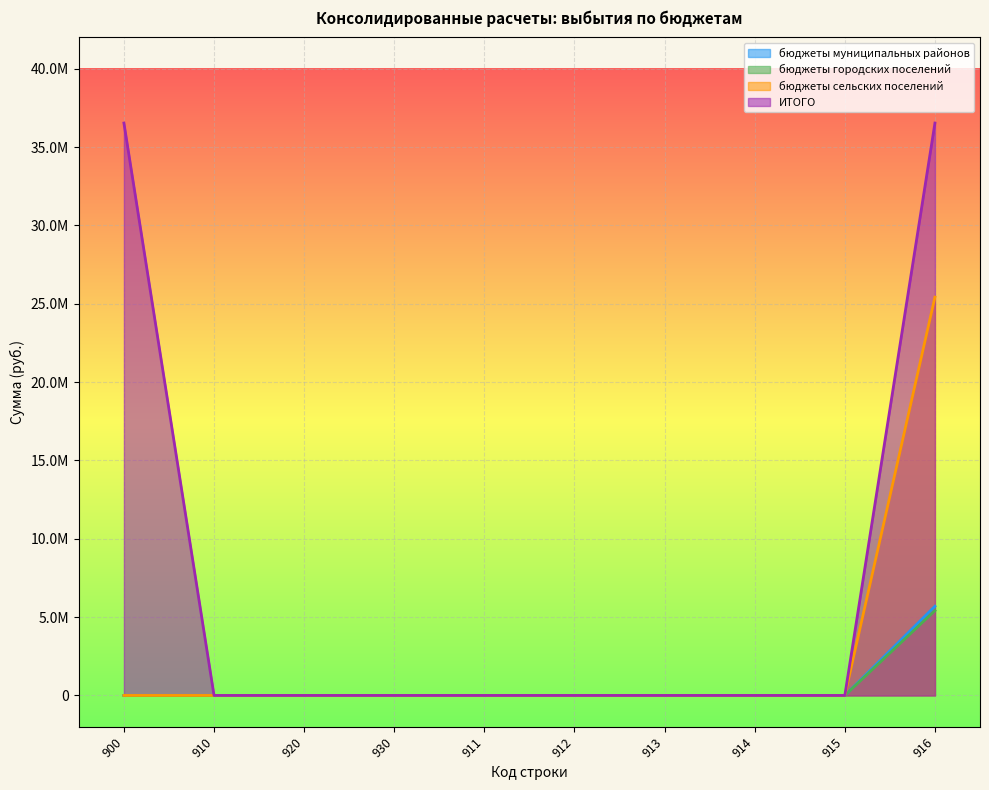

True or false: ИТОГО and бюджеты сельских поселений cross at least once.

False